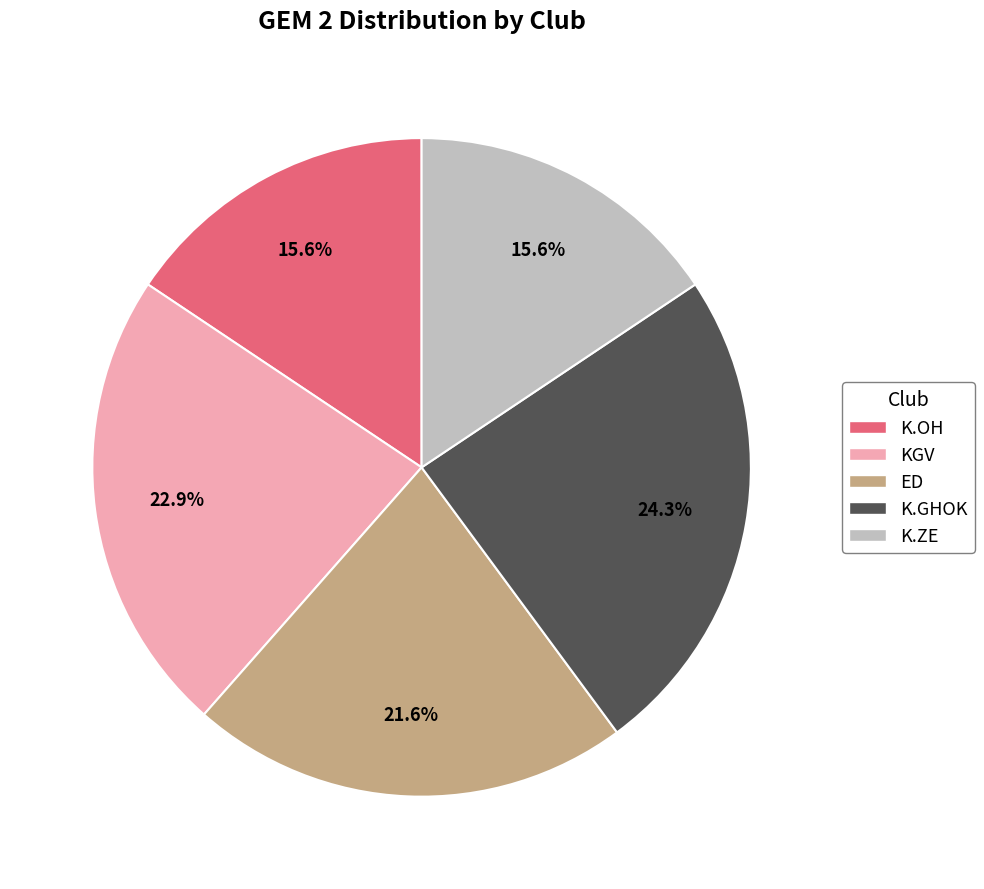

What is the total percentage of K.OH and K.GHOK?

39.9%